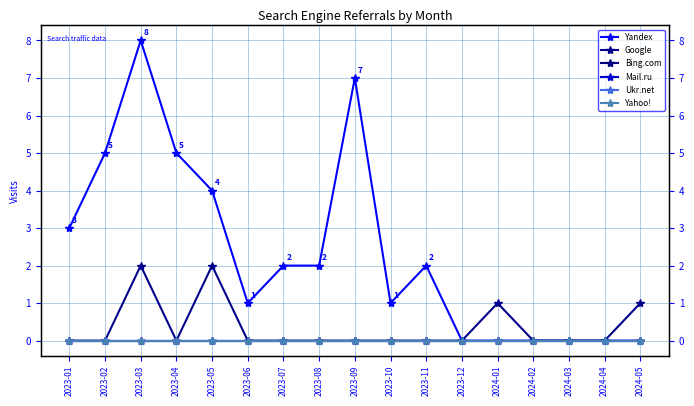

True or false: Google and Yandex cross at least once.

False